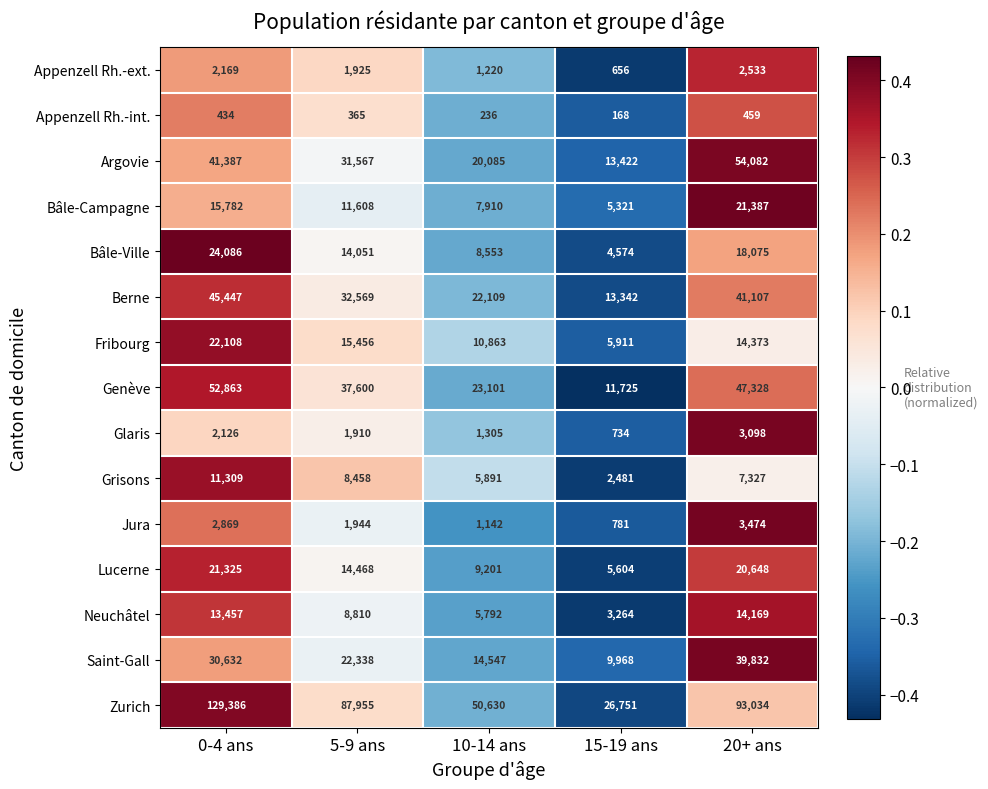

How many series are shown in this chart?

15